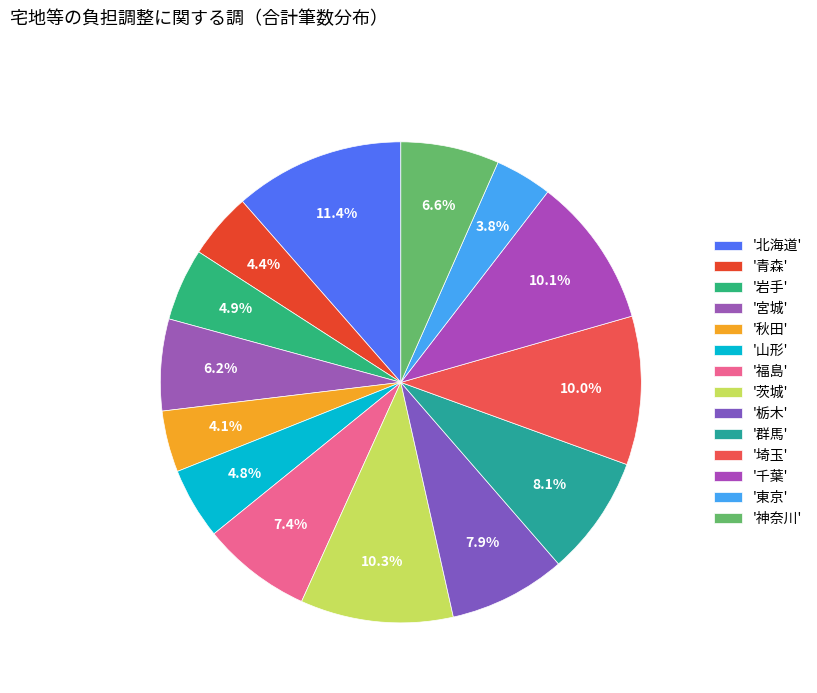

How many segments does this pie chart have?

14